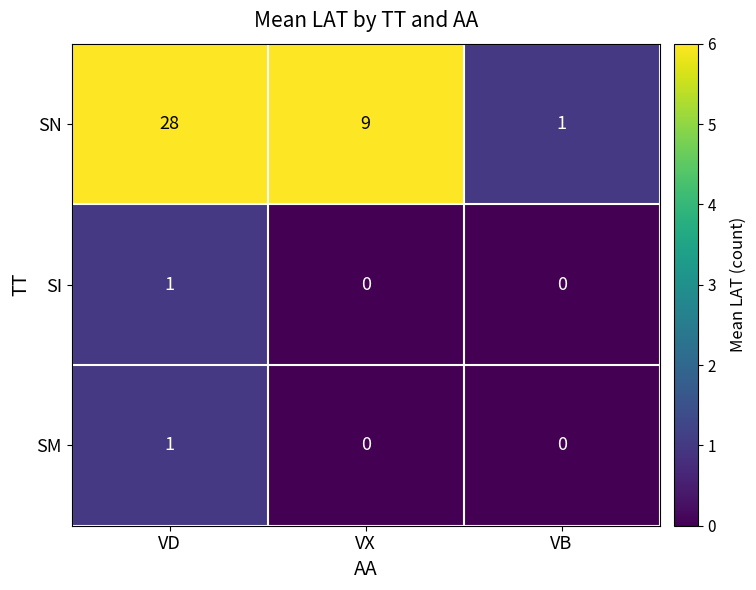

Count the SN values in the range 1 to 28.

3